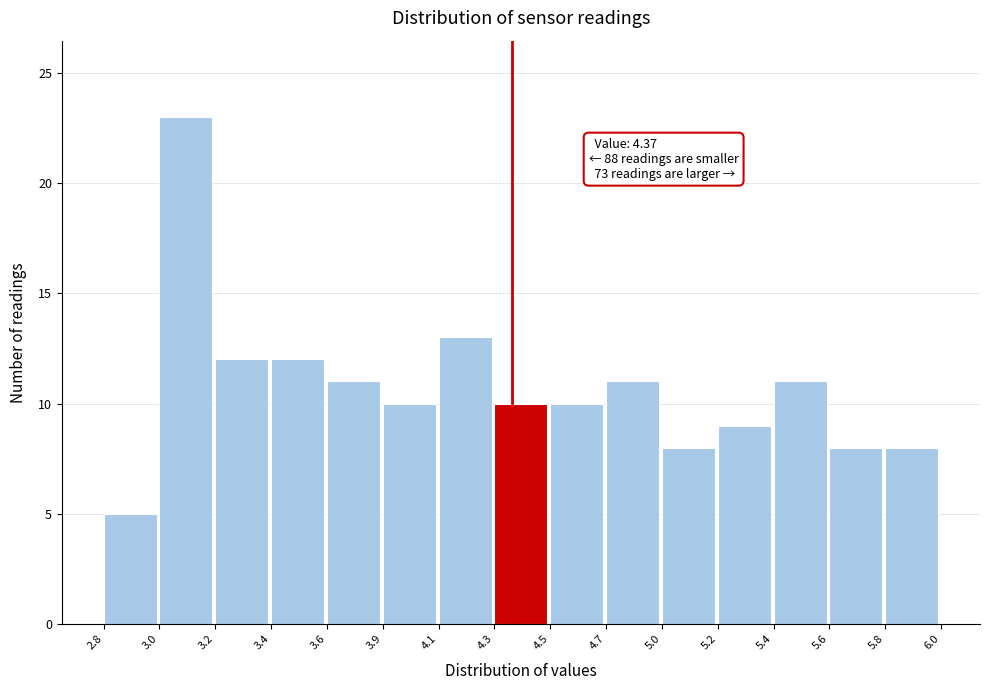

Reading left to right, what are all the values shown in this chart?

2.8=5	3.0=23	3.2=12	3.4=12	3.6=11	3.9=10	4.1=13	4.3=10	4.5=10	4.7=11	5.0=8	5.2=9	5.4=11	5.6=8	5.8=8